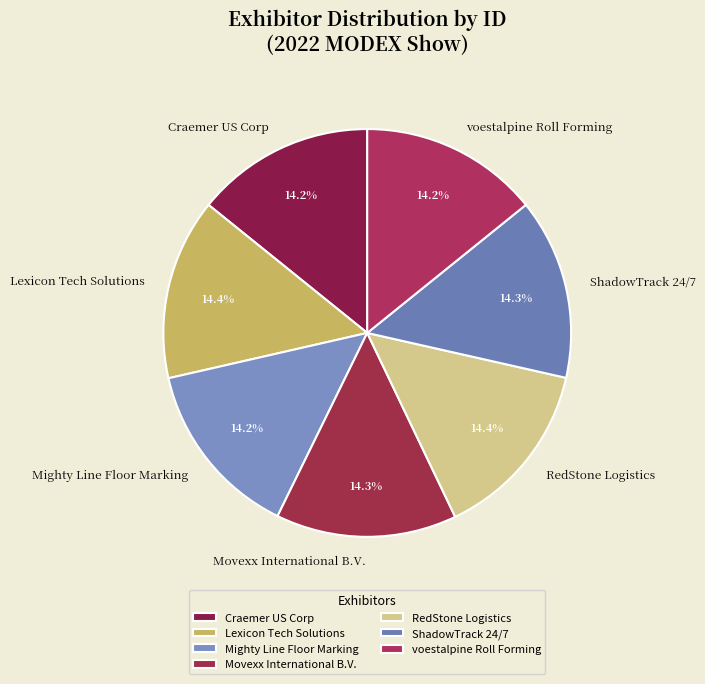

To the nearest percent, what percentage of the pie is Movexx International B.V.?

14%